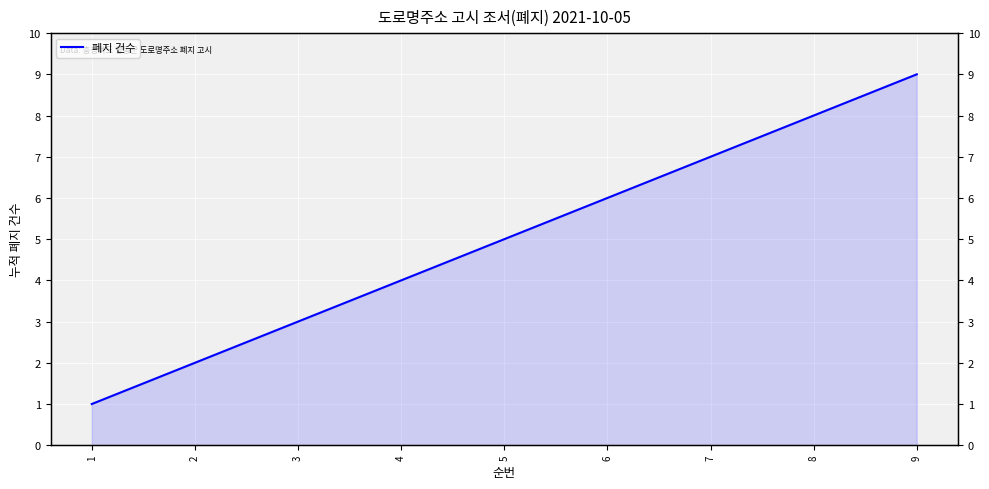

What is the difference between the maximum and second lowest values?

7